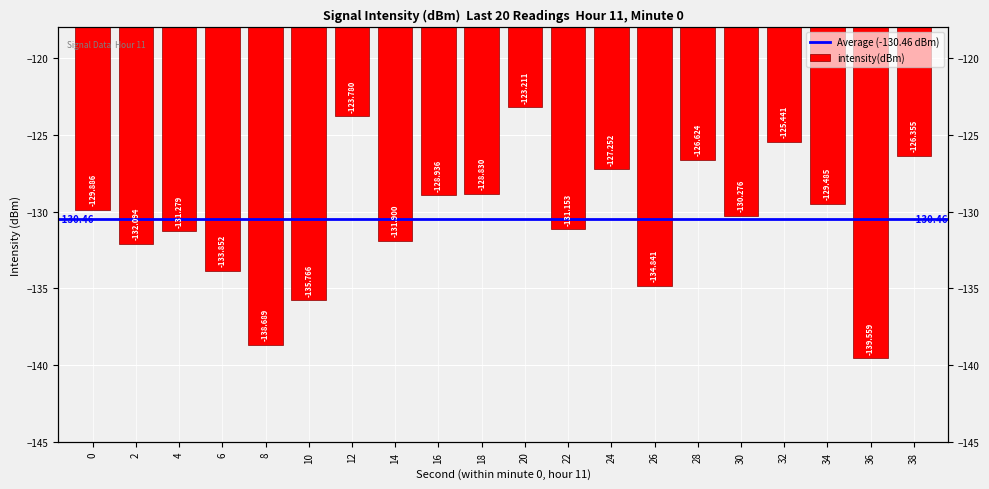

Where does the data first go above -129?

12